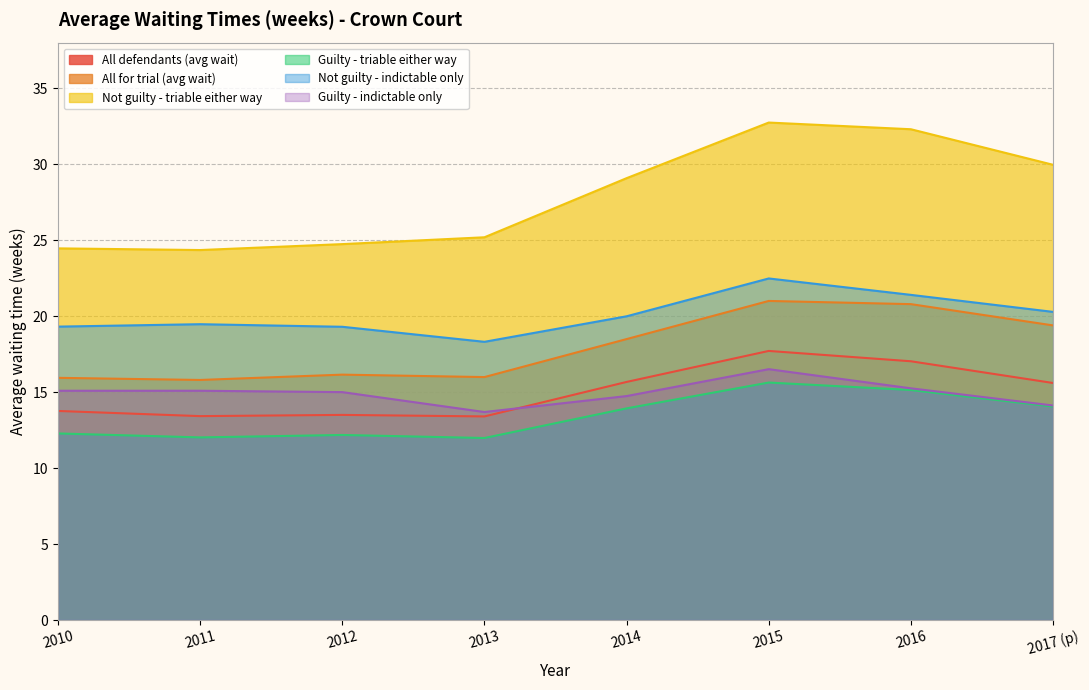

Where is All defendants (avg wait) nearest to the value 15?

2017 (p)